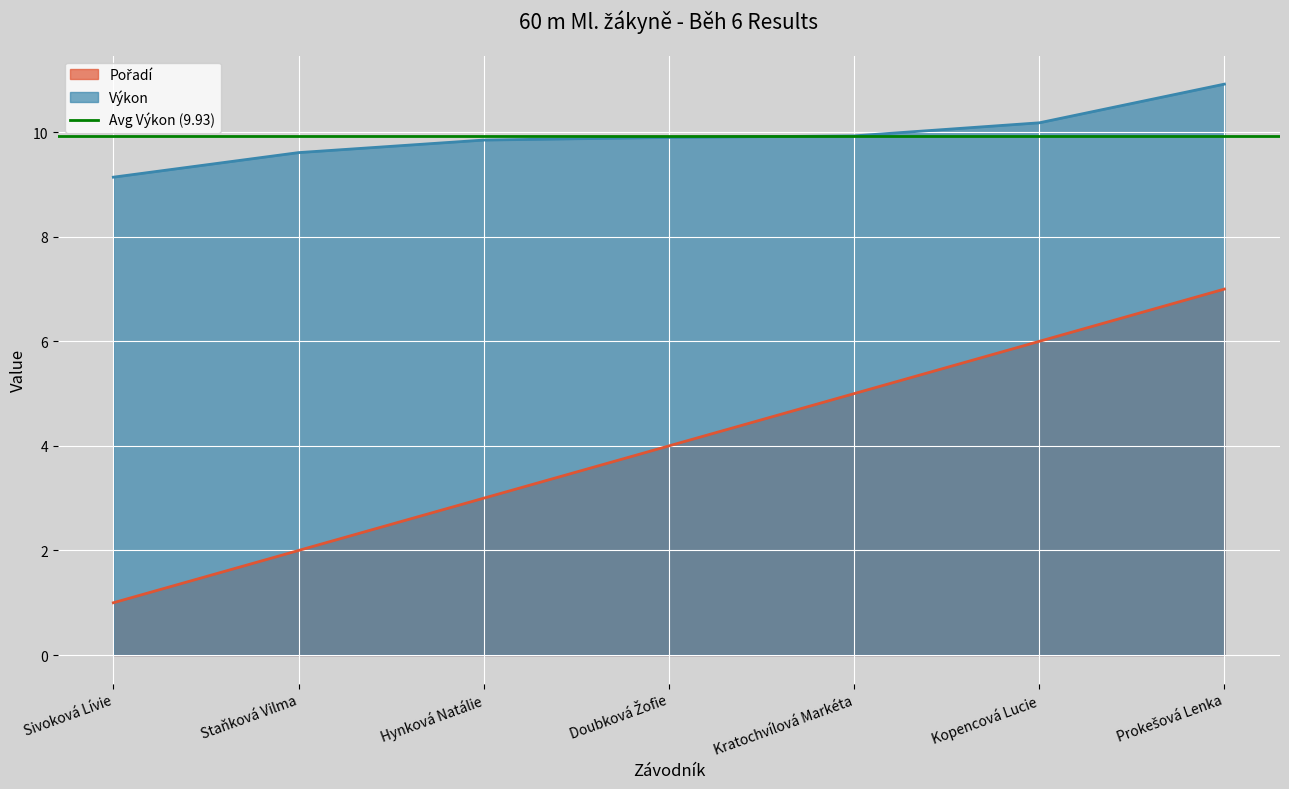

Which category has the lowest value in the Výkon series?

Sivoková Lívie